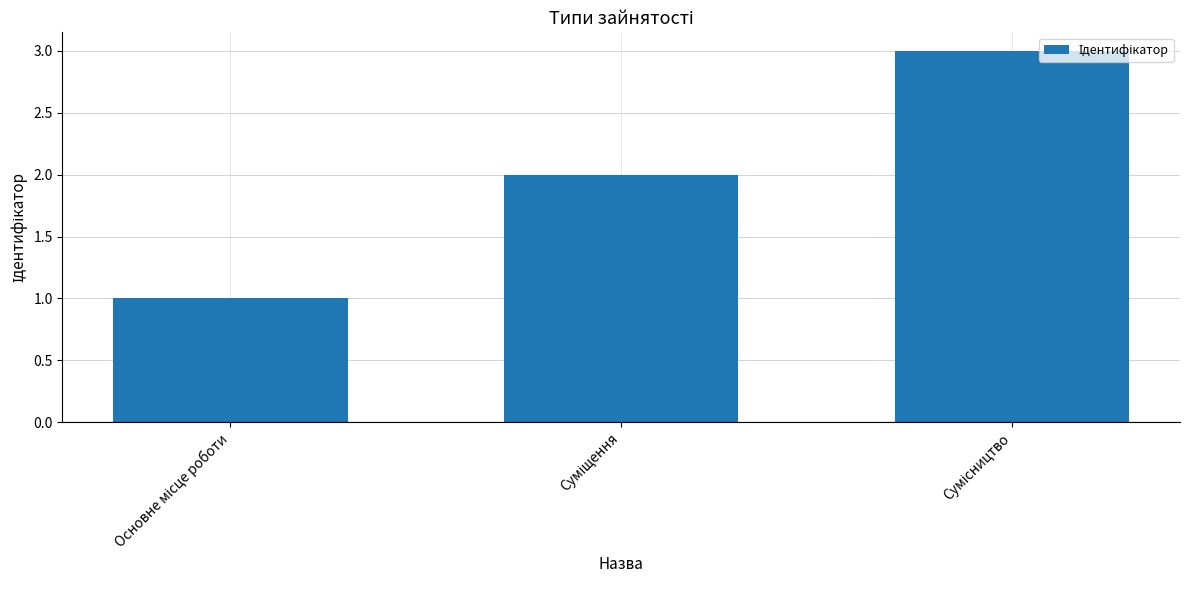

How many values are below 2?

1